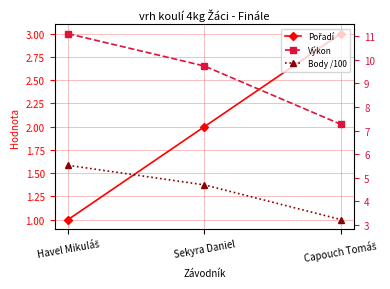

What is the sum of all Body /100 values?

13.5